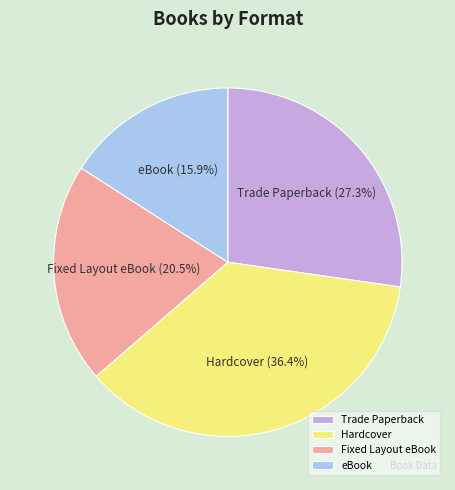

Does Fixed Layout eBook account for over 50% of the chart?

No